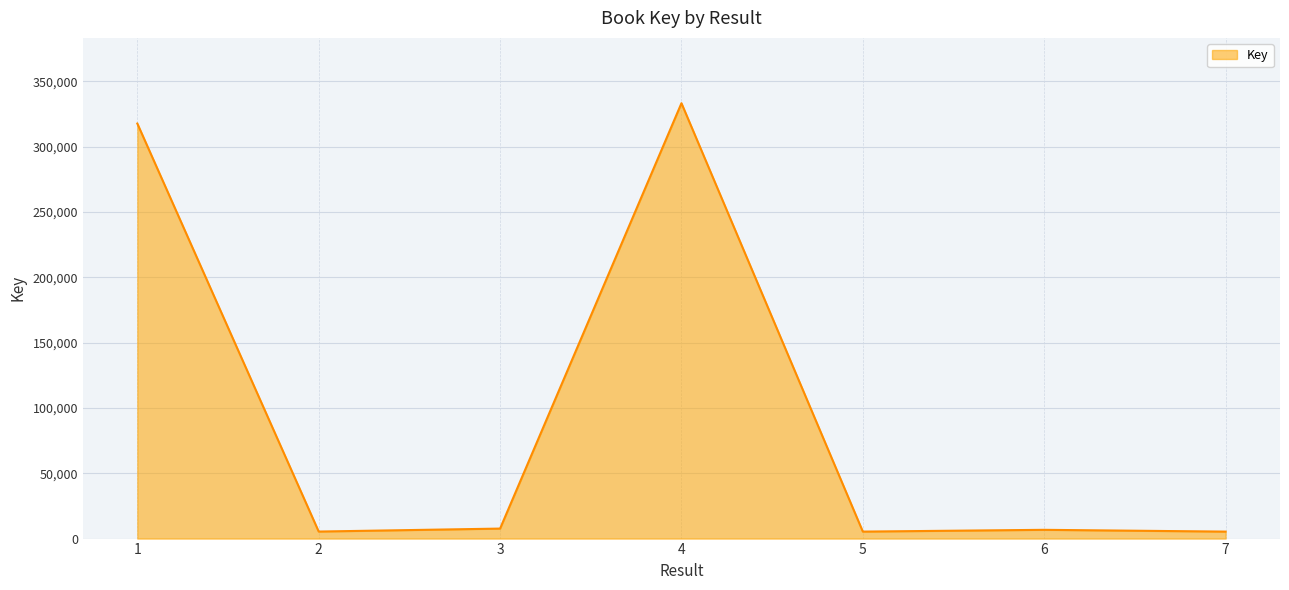

True or false: the data has more than 2 interior local peaks.

False